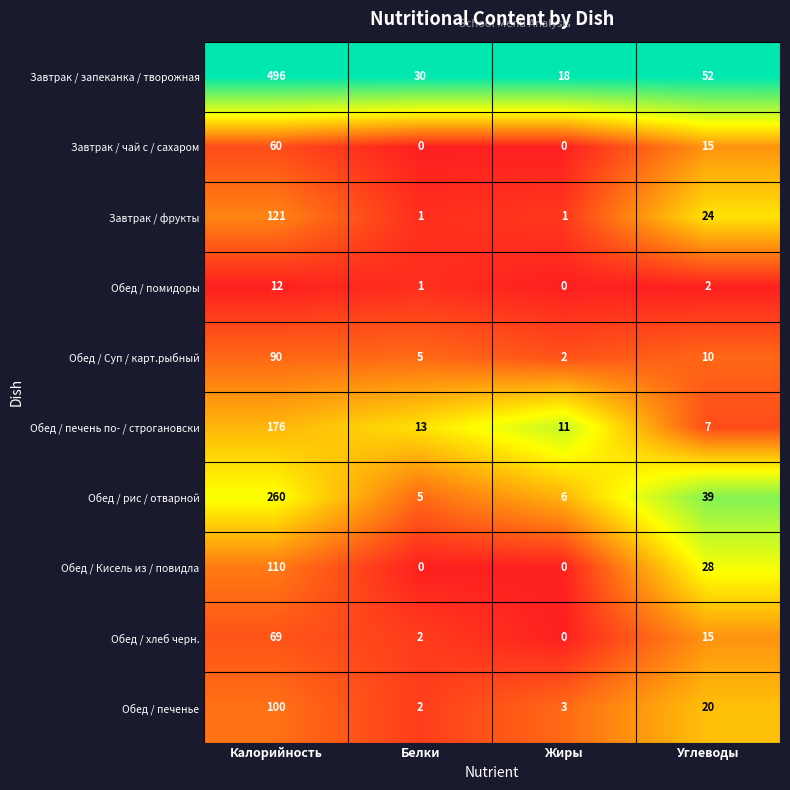

What is the highest value of the Завтрак / запеканка / творожная series?

496